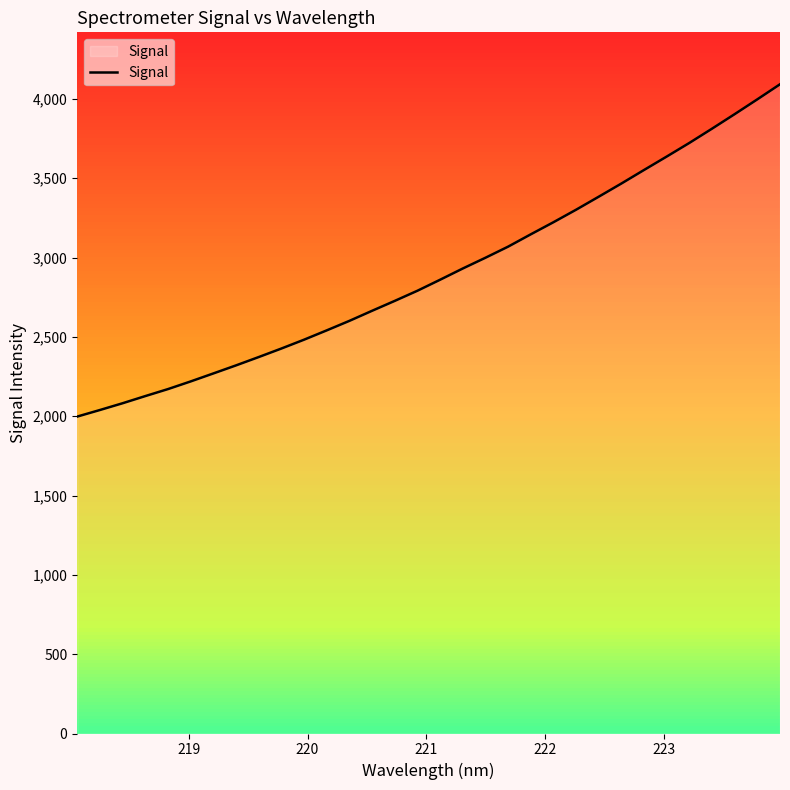

What is the maximum value shown in the chart?

4092.7